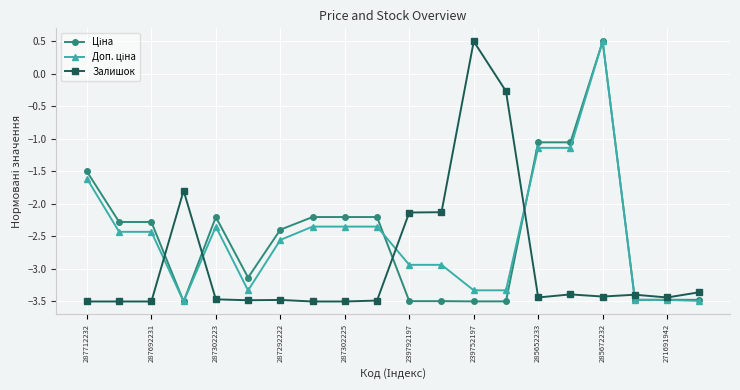

What is the smallest value displayed?

-3.5